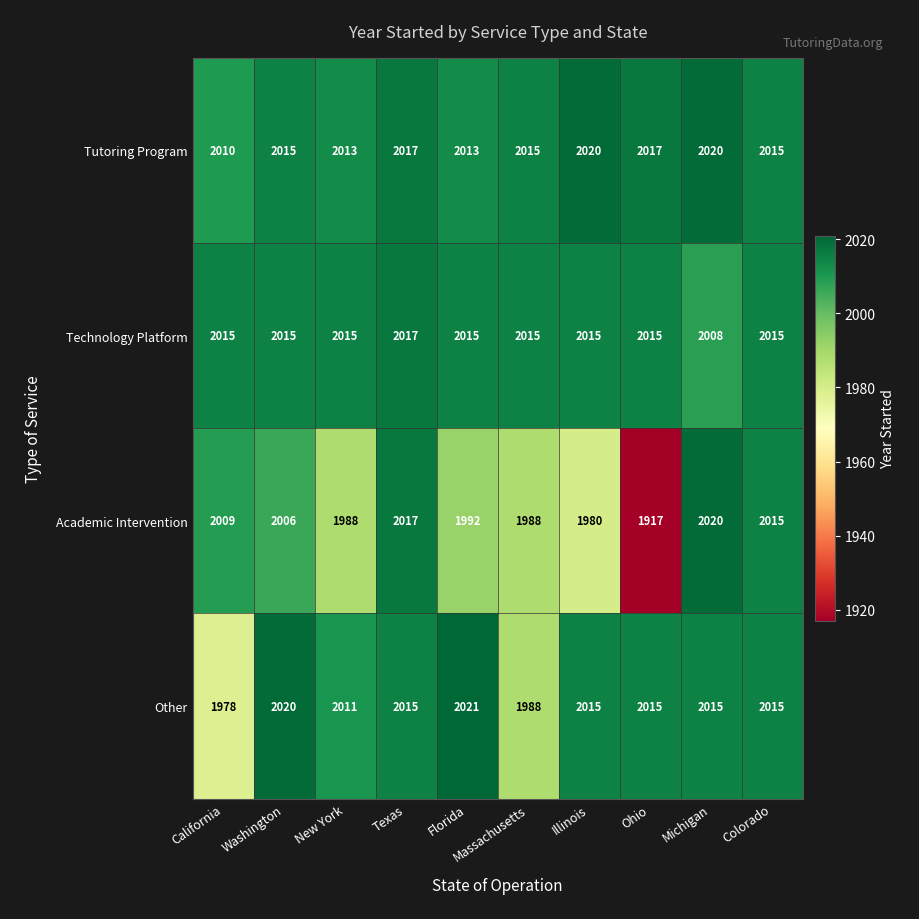

At which label is Other closest to 1999?

Massachusetts